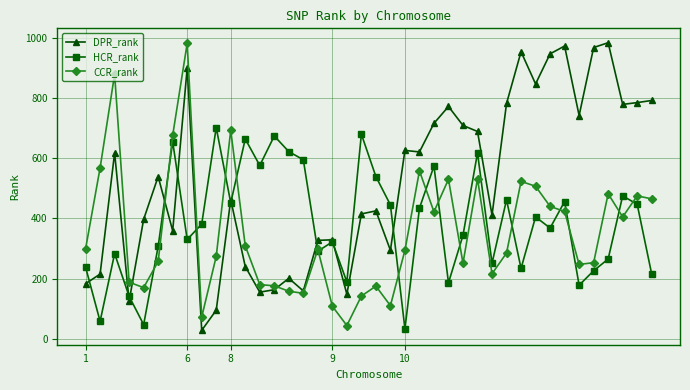

What is the minimum value shown in the chart?

28